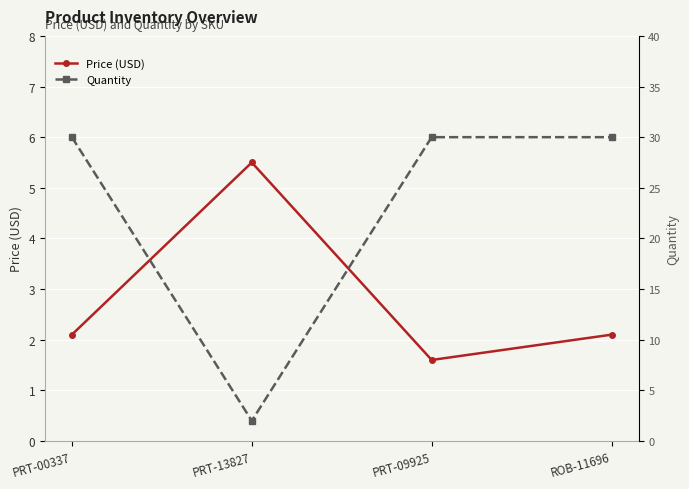

Rank the categories by Quantity value from lowest to highest.

PRT-13827, PRT-00337, PRT-09925, ROB-11696